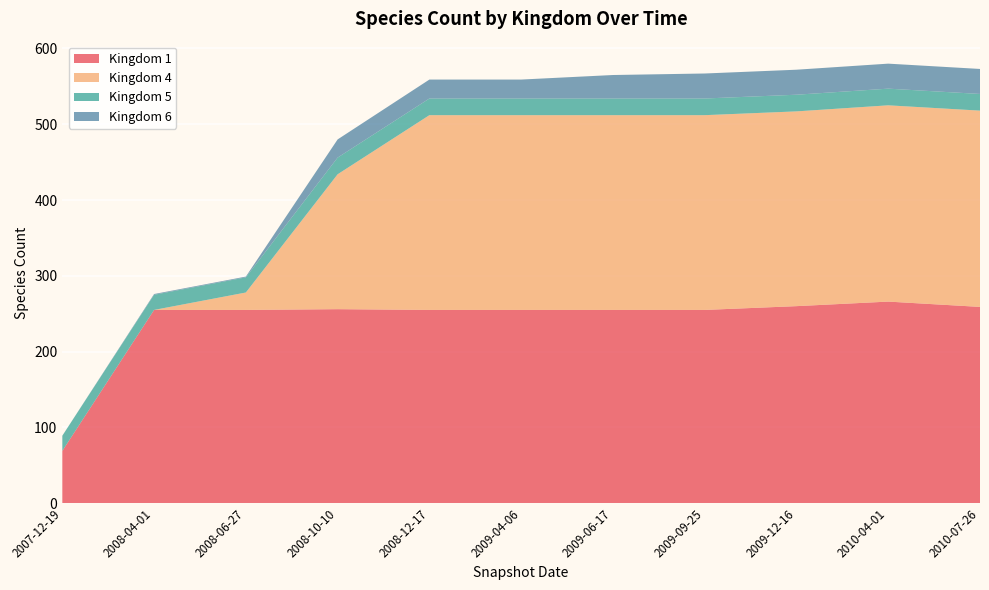

Reading left to right, what are all the values shown in this chart?

1: 2007-12-19=69	2008-04-01=255	2008-06-27=255	2008-10-10=256	2008-12-17=255	2009-04-06=255	2009-06-17=255	2009-09-25=255	2009-12-16=260	2010-04-01=266	2010-07-26=259
4: 2007-12-19=0	2008-04-01=0	2008-06-27=23	2008-10-10=178	2008-12-17=257	2009-04-06=257	2009-06-17=257	2009-09-25=257	2009-12-16=257	2010-04-01=259	2010-07-26=259
5: 2007-12-19=20	2008-04-01=20	2008-06-27=20	2008-10-10=22	2008-12-17=22	2009-04-06=22	2009-06-17=22	2009-09-25=22	2009-12-16=22	2010-04-01=22	2010-07-26=22
6: 2007-12-19=0	2008-04-01=1	2008-06-27=1	2008-10-10=24	2008-12-17=25	2009-04-06=25	2009-06-17=31	2009-09-25=33	2009-12-16=33	2010-04-01=33	2010-07-26=33